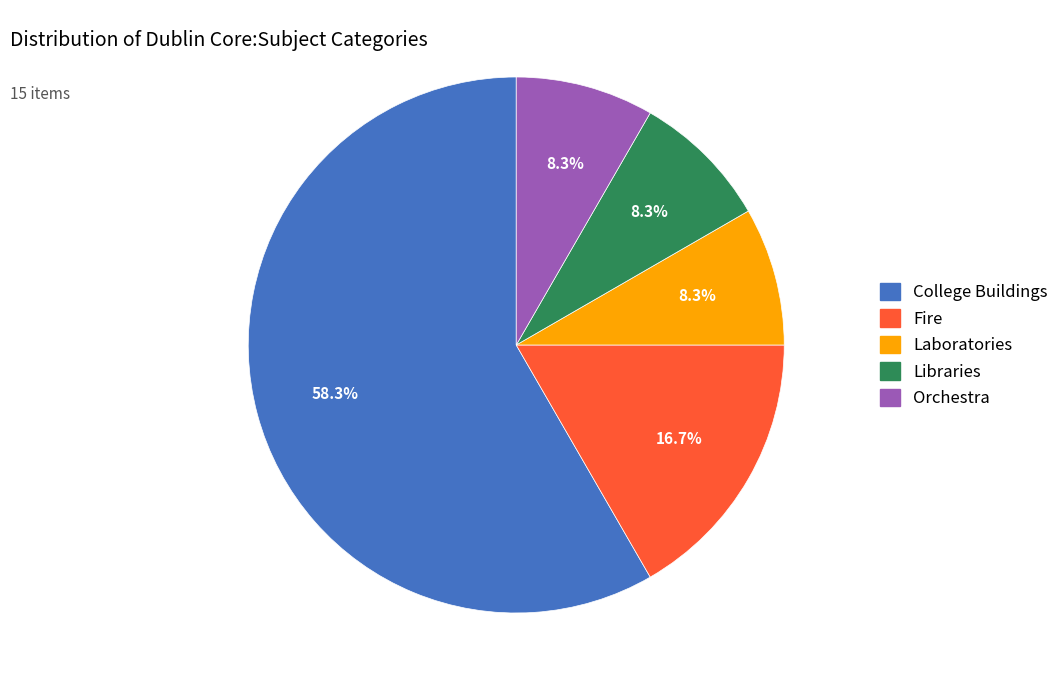

What is the ratio of the value at Laboratories to the value at Libraries?

1.0